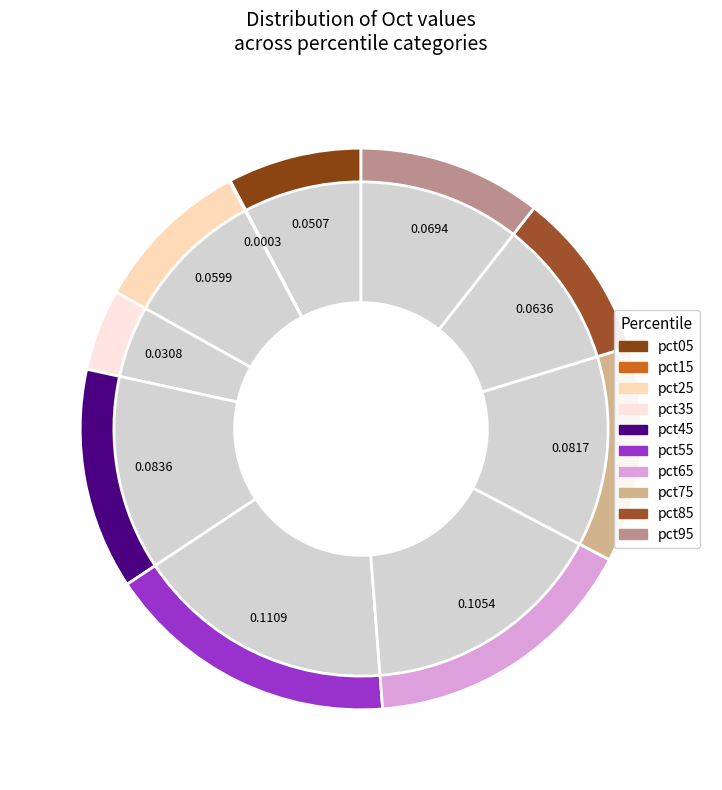

To the nearest percent, what is the difference between the pct55 and pct65 slice percentages?

1%